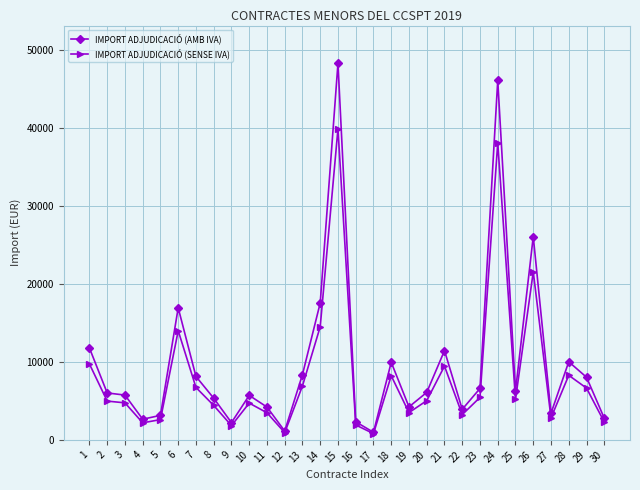

At which category is the sum across all series the highest?

15